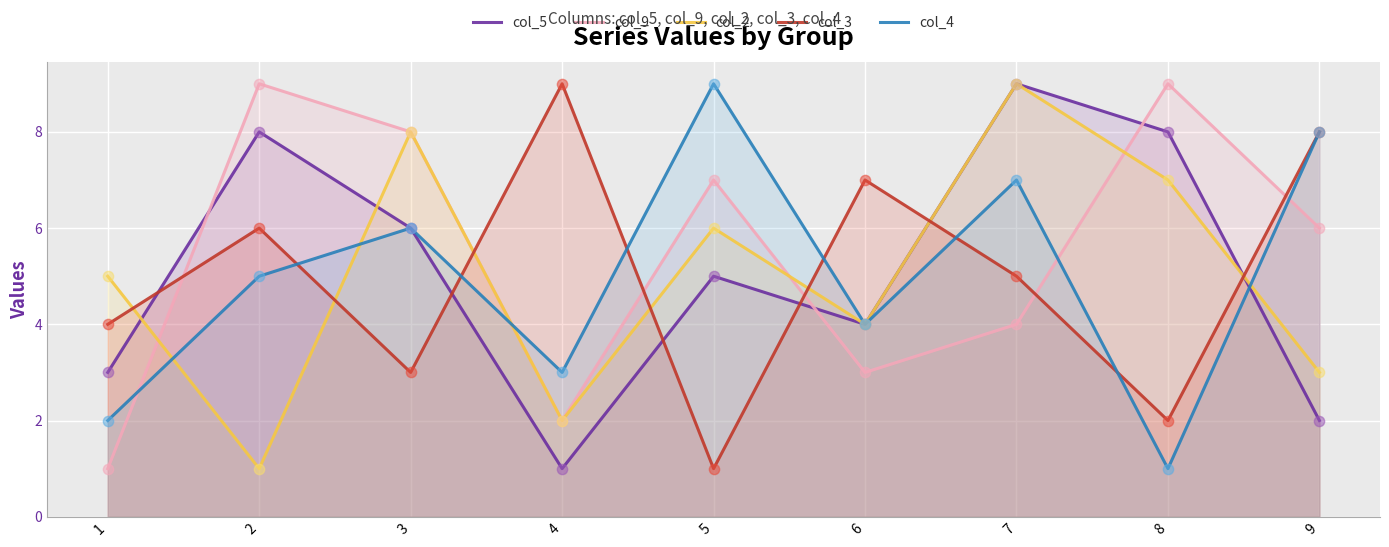

Which series contains the lowest Y value?

col_5